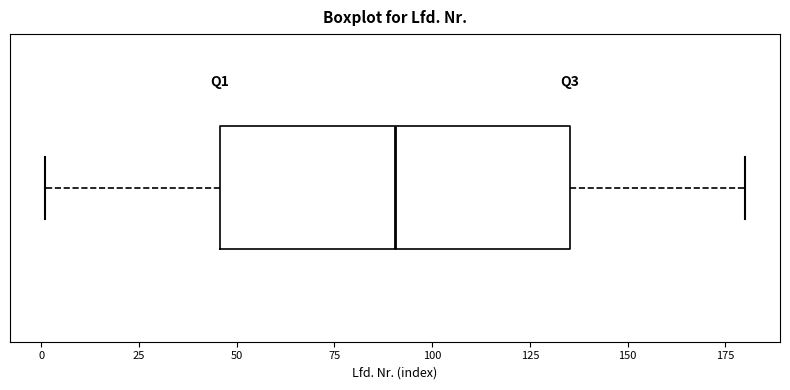

Transcribe this box plot: give where the median line is, the range the box spans, and where the two whiskers end, as read against the x-axis. The values are not printed on the chart, so give them approximately, as read against the axis.

median 90, box 45 to 135, whiskers 0 to 180